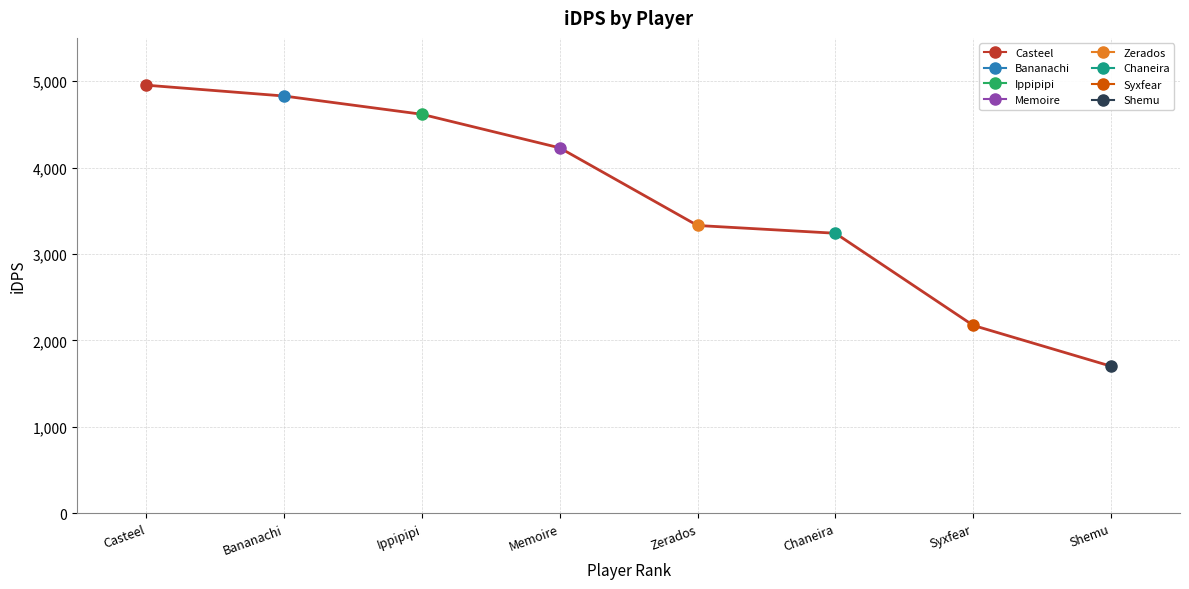

List the labels in order of value, smallest first.

Shemu, Syxfear, Chaneira, Zerados, Memoire, Ippipipi, Bananachi, Casteel